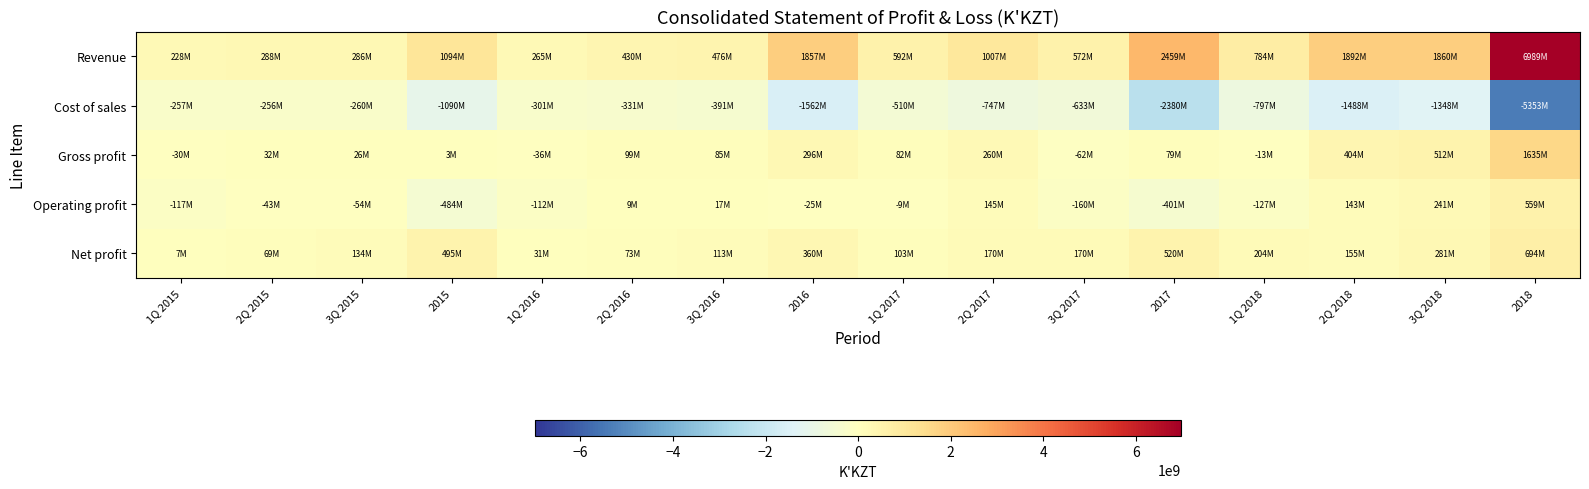

Rank the series by their maximum value, from highest to lowest.

Revenue, Gross profit, Net profit, Operating profit, Cost of sales